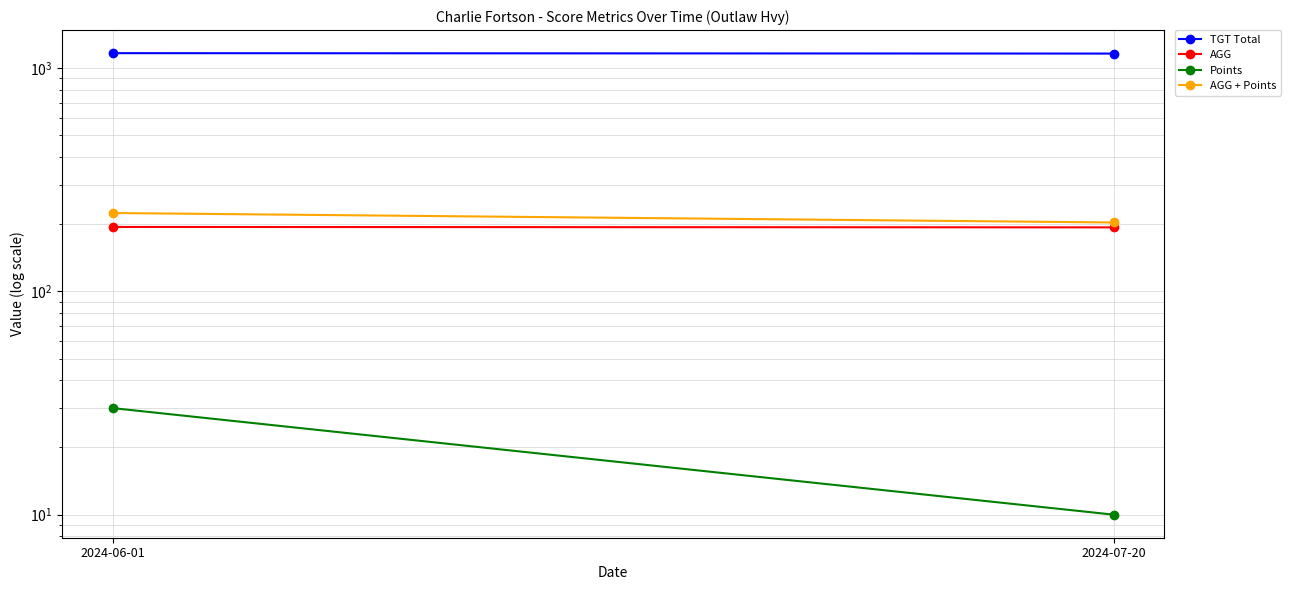

Rank the series at 2024-07-20 from lowest to highest value.

Points, AGG, AGG + Points, TGT Total